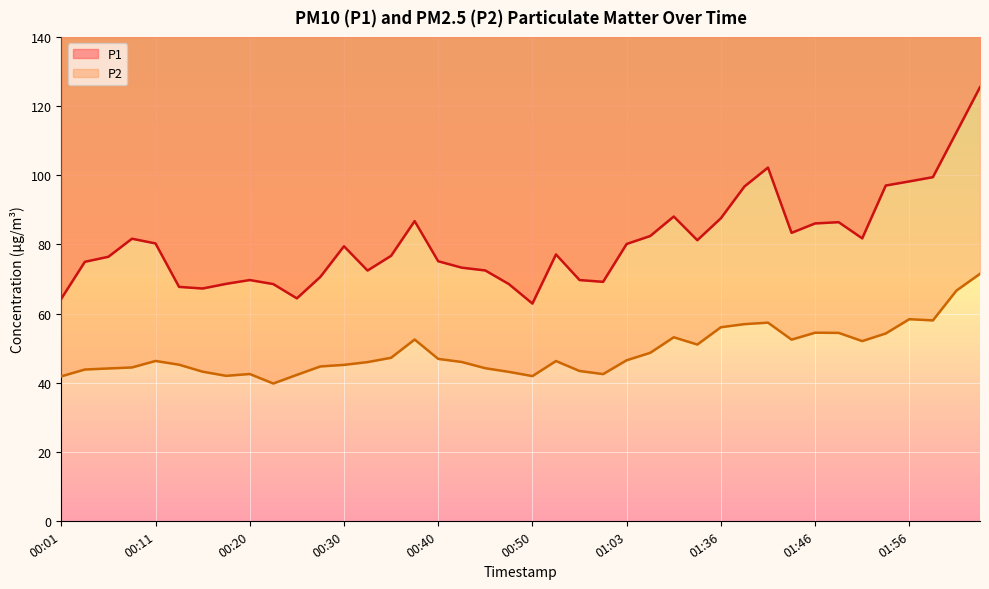

How many interior local valleys does the P2 series have?

8